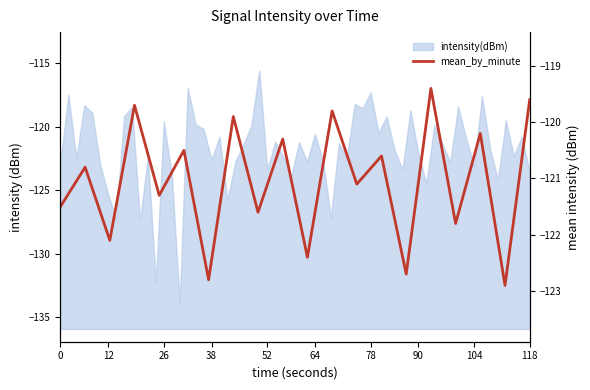

What is the minimum value shown in the chart?

-122.9